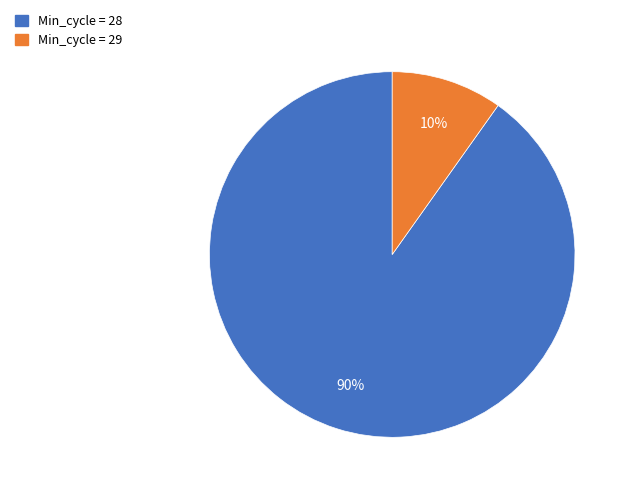

Is there any slice that represents more than half of the pie?

Yes